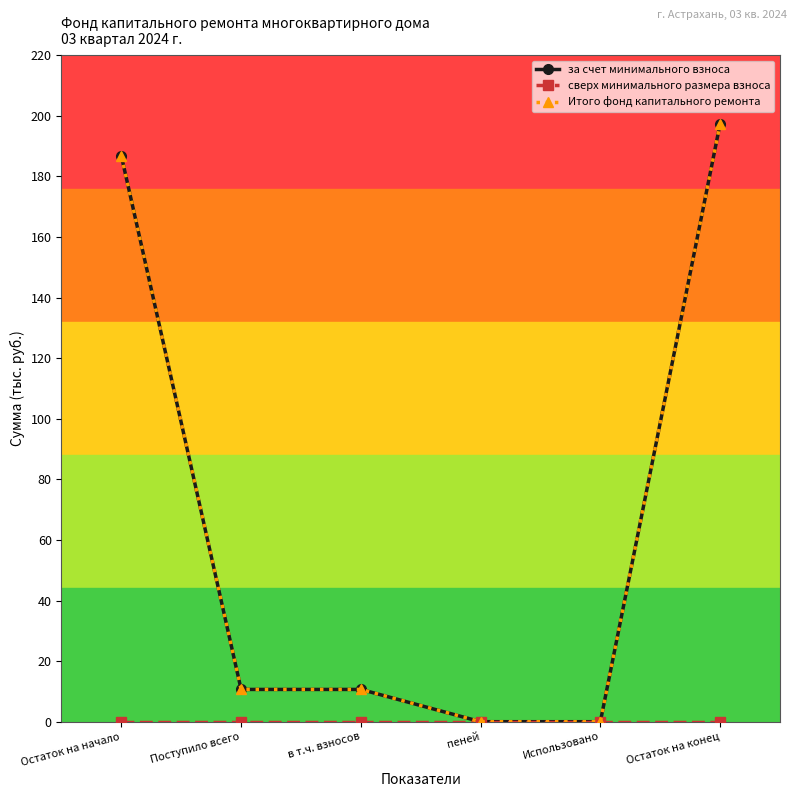

The value of Итого фонд капитального ремонта at Остаток на начало is 314.9. True or false?

False